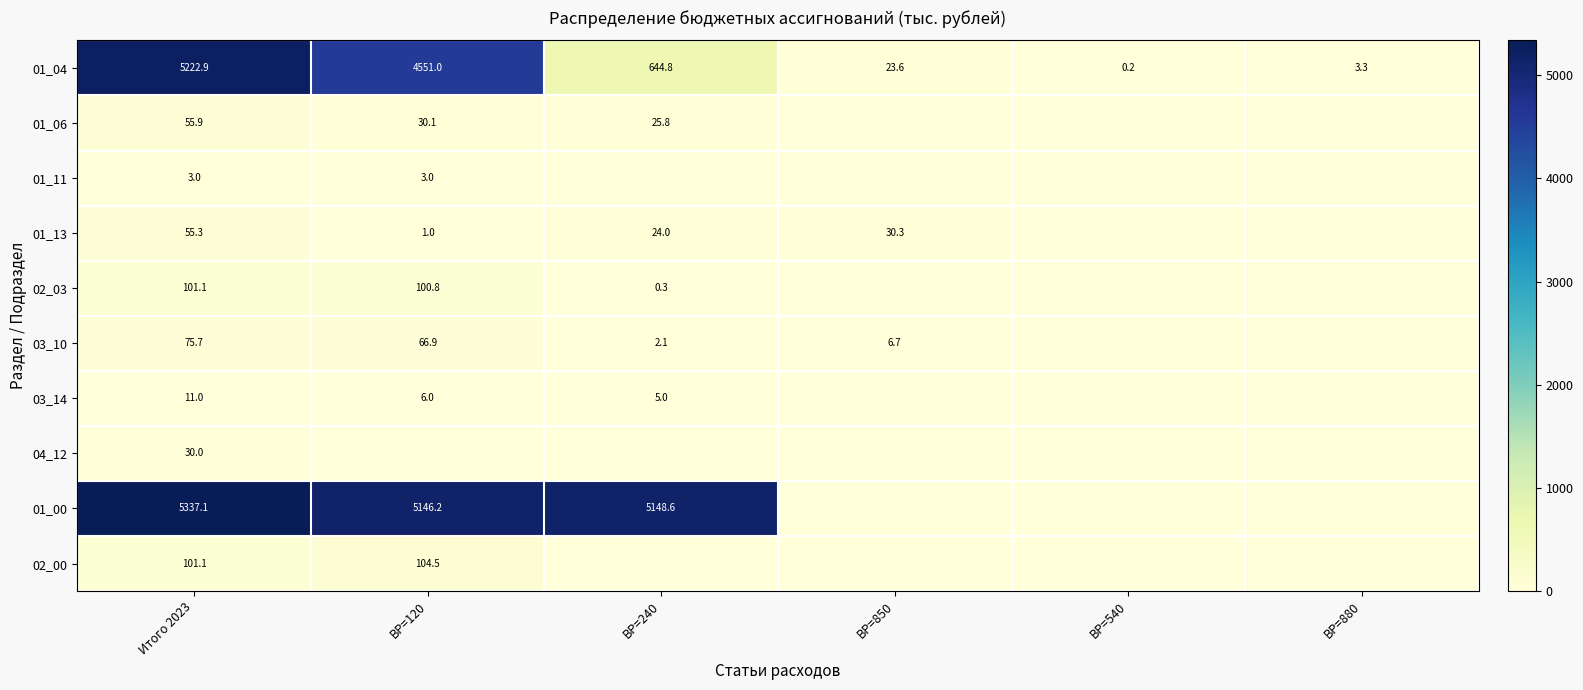

What is the total value across all series at Итого 2023?

10993.1